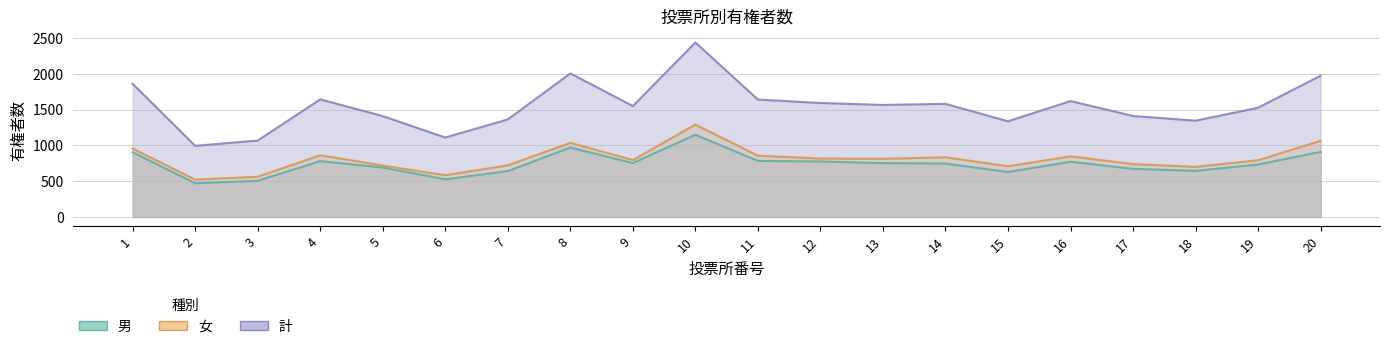

What is the sum of all 計 values?

31005